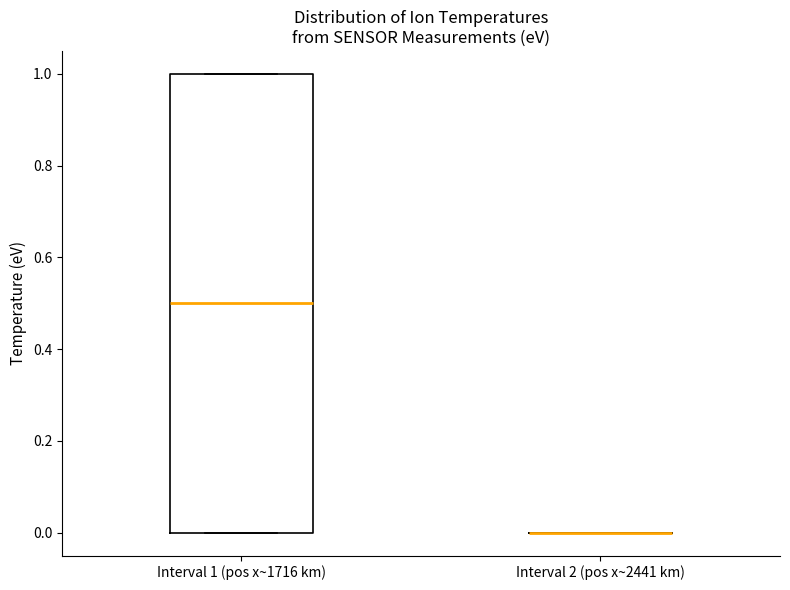

Reading left to right, transcribe this box plot: for each box, give where its median line is, the range the box spans, and where its two whiskers end, as read against the y-axis. The values are not printed on the chart, so give them approximately, as read against the axis.

Interval 1 (pos x~1716 km): median 0.5, box 0.0 to 1.0, whiskers 0.0 to 1.0
Interval 2 (pos x~2441 km): box collapsed to a line at 0.0, whiskers 0.0 to 0.0